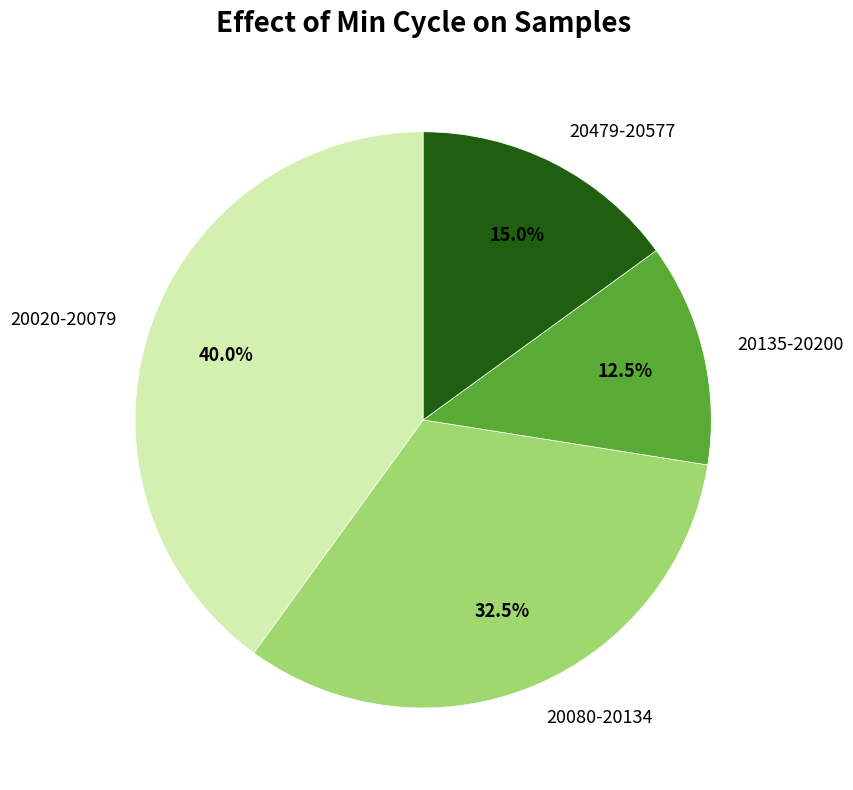

What is the ratio of the value at 20080-20134 to the value at 20020-20079?

0.8